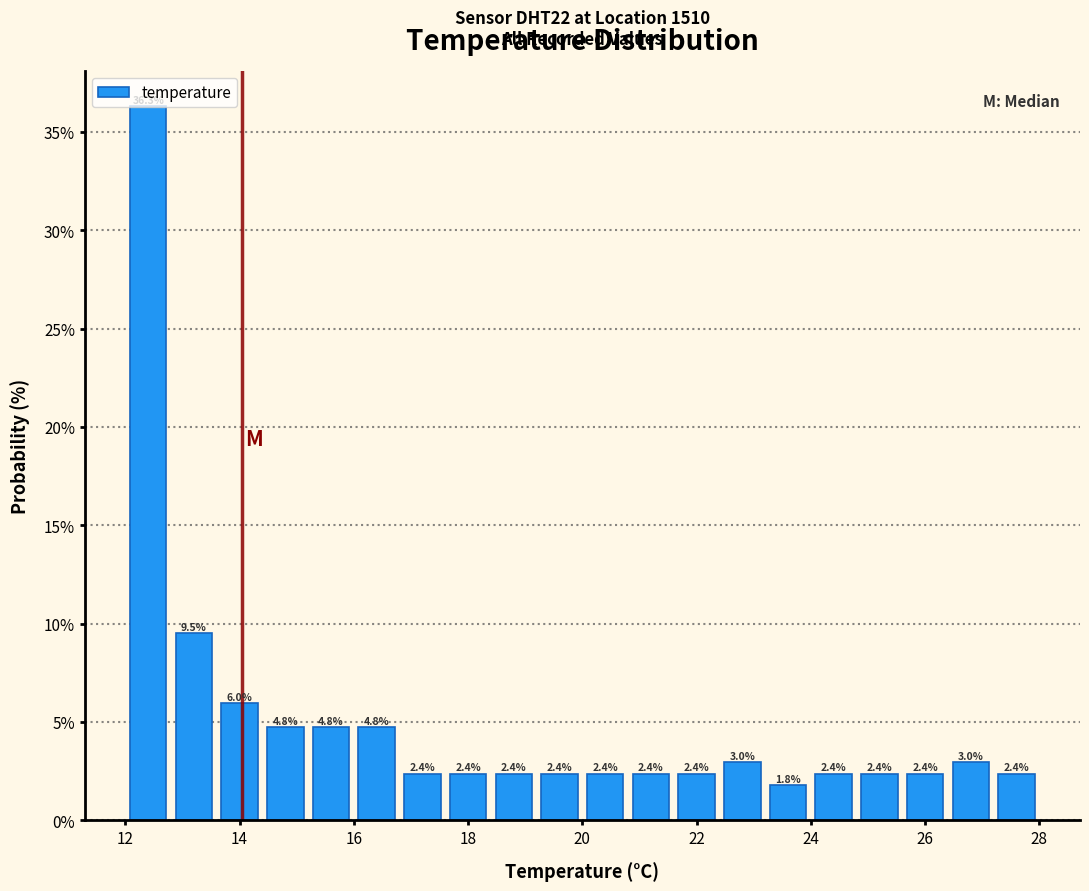

Reading left to right, transcribe this chart: for each bar, give the range it covers on the x-axis and its height.

12.0 to 12.8: 36.3
12.8 to 13.6: 9.5
13.6 to 14.4: 6.0
14.4 to 15.2: 4.8
15.2 to 16.0: 4.8
16.0 to 16.8: 4.8
16.8 to 17.6: 2.4
17.6 to 18.4: 2.4
18.4 to 19.2: 2.4
19.2 to 20.0: 2.4
20.0 to 20.8: 2.4
20.8 to 21.6: 2.4
21.6 to 22.4: 2.4
22.4 to 23.2: 3.0
23.2 to 24.0: 1.8
24.0 to 24.8: 2.4
24.8 to 25.6: 2.4
25.6 to 26.4: 2.4
26.4 to 27.2: 3.0
27.2 to 28.0: 2.4